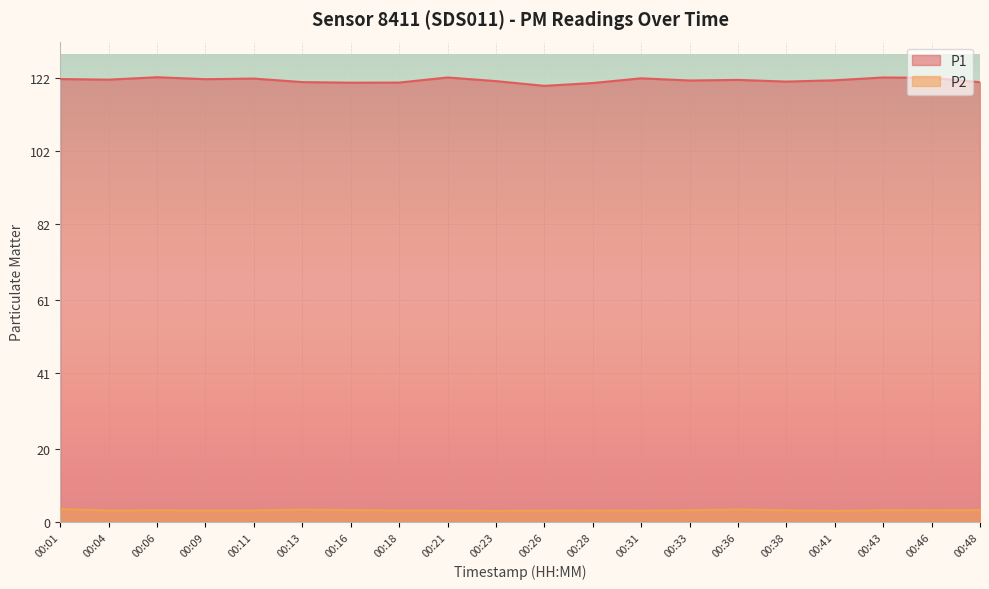

At which category does the chart reach its minimum across all series?

00:23